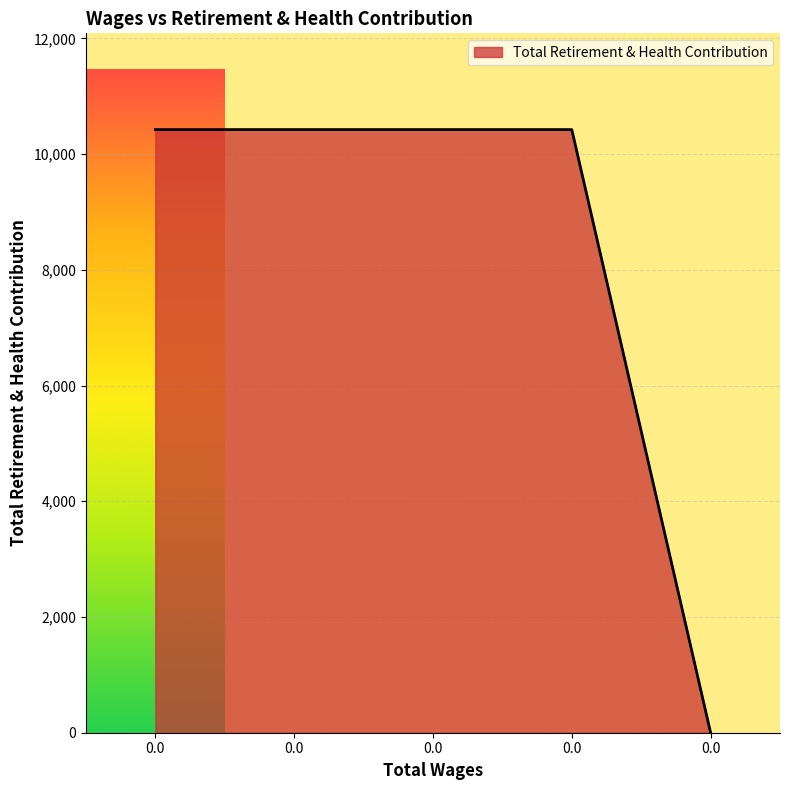

How many lines are shown in the chart?

1